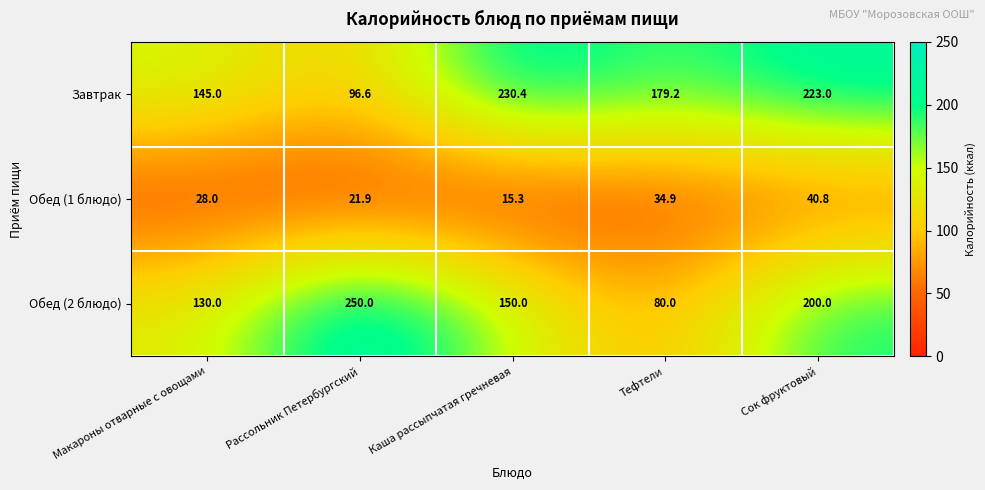

What is the difference between the maximum and second lowest values in the Обед (1 блюдо) series?

18.9